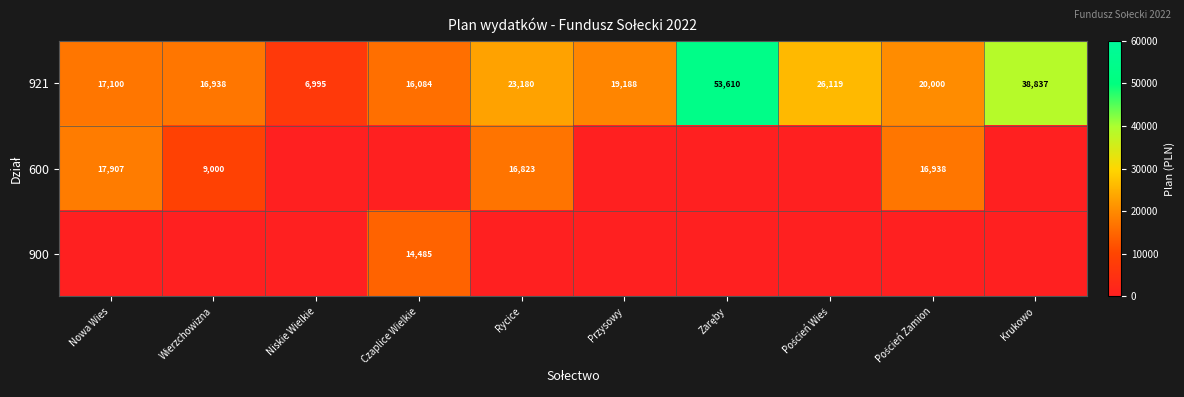

Is it true that 921 equals 16084 at Czaplice Wielkie?

True